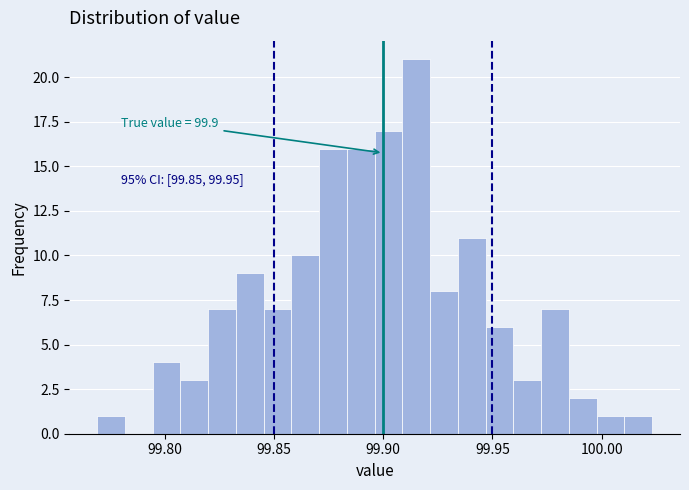

Read against the x-axis, roughly where is the centre of the tallest bar?

99.915